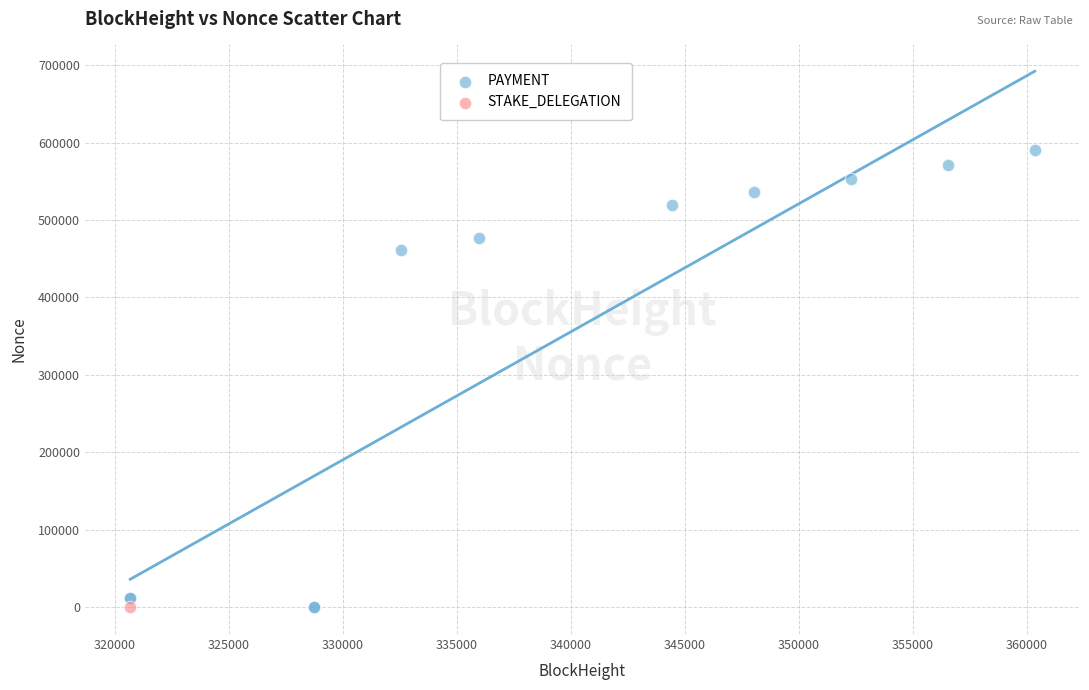

What are all the series names shown in the legend?

PAYMENT, STAKE_DELEGATION